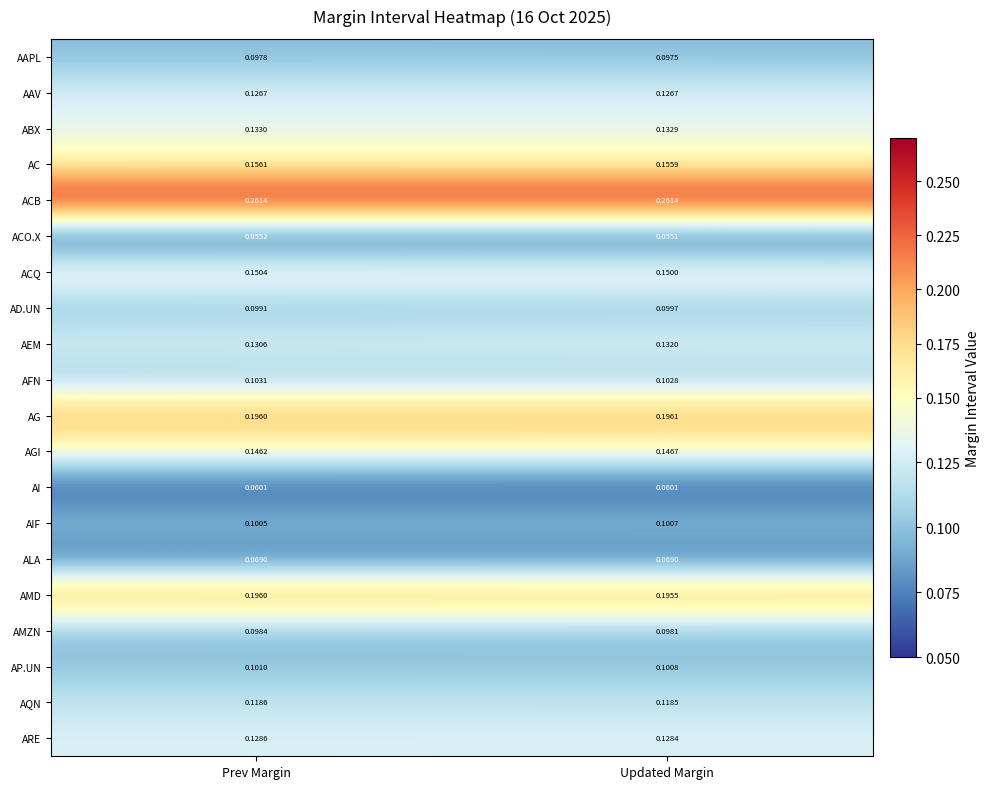

Rank the series by their maximum value, from highest to lowest.

ACB, AG, AMD, AC, ACQ, AGI, ABX, AEM, ARE, AAV, AQN, AFN, AP.UN, AIF, AD.UN, AMZN, AAPL, ALA, AI, ACO.X